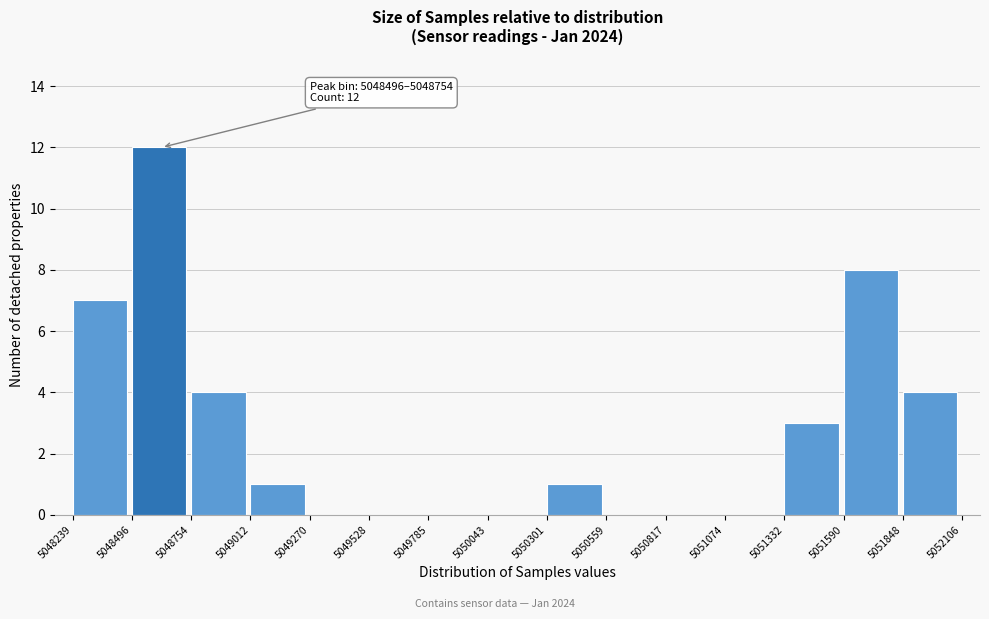

Over which range of the x-axis is the bar tallest?

5048496 to 5048754